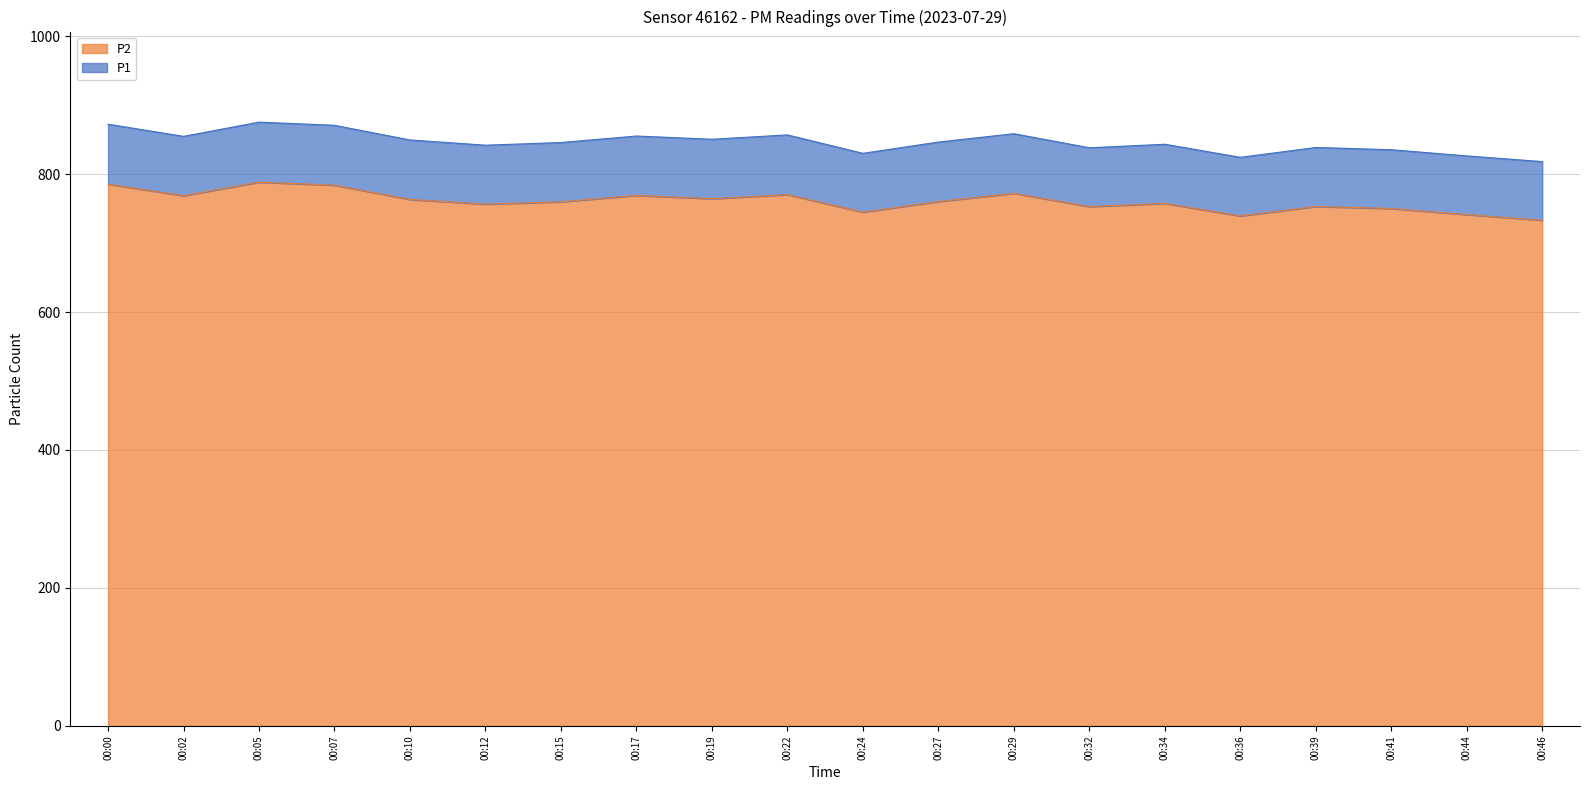

What is the difference between the maximum and minimum values in the P2 series?

55.2